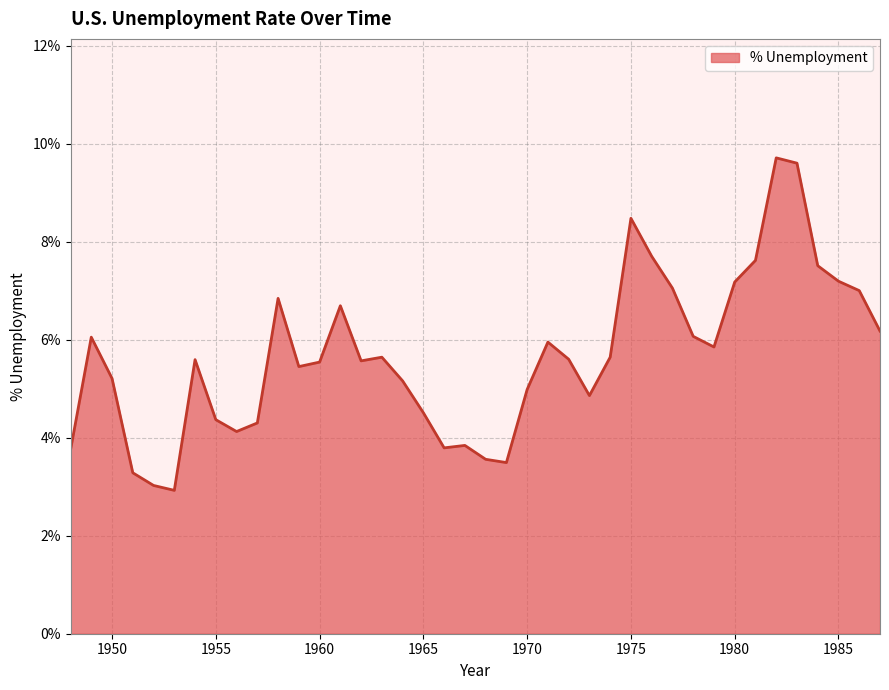

What is the difference between the maximum and minimum values?

6.8